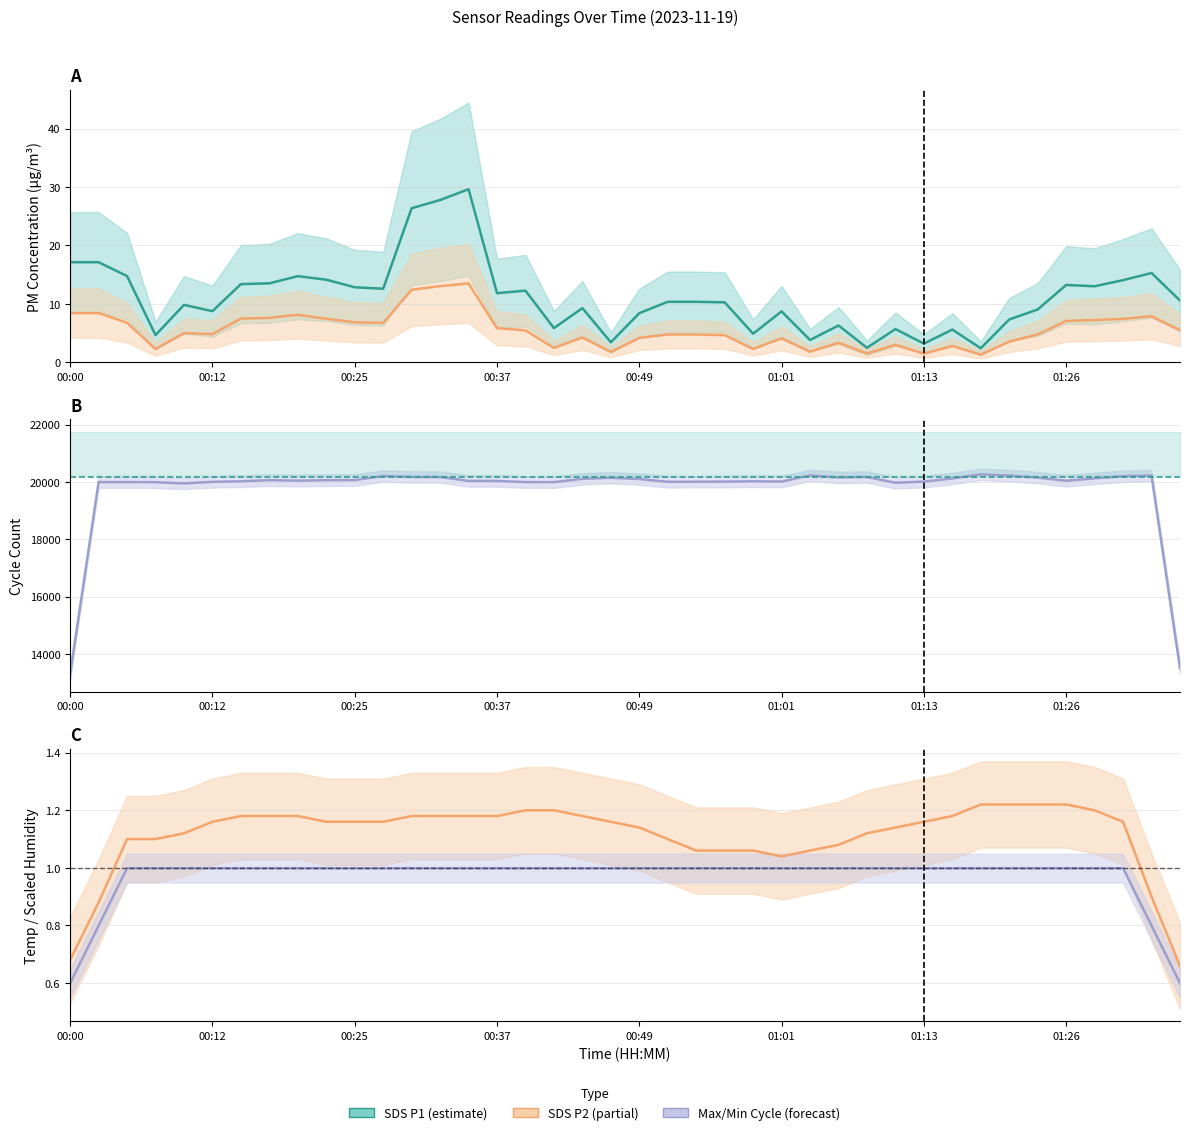

How many interior local valleys does the Temp (°C) series have?

2